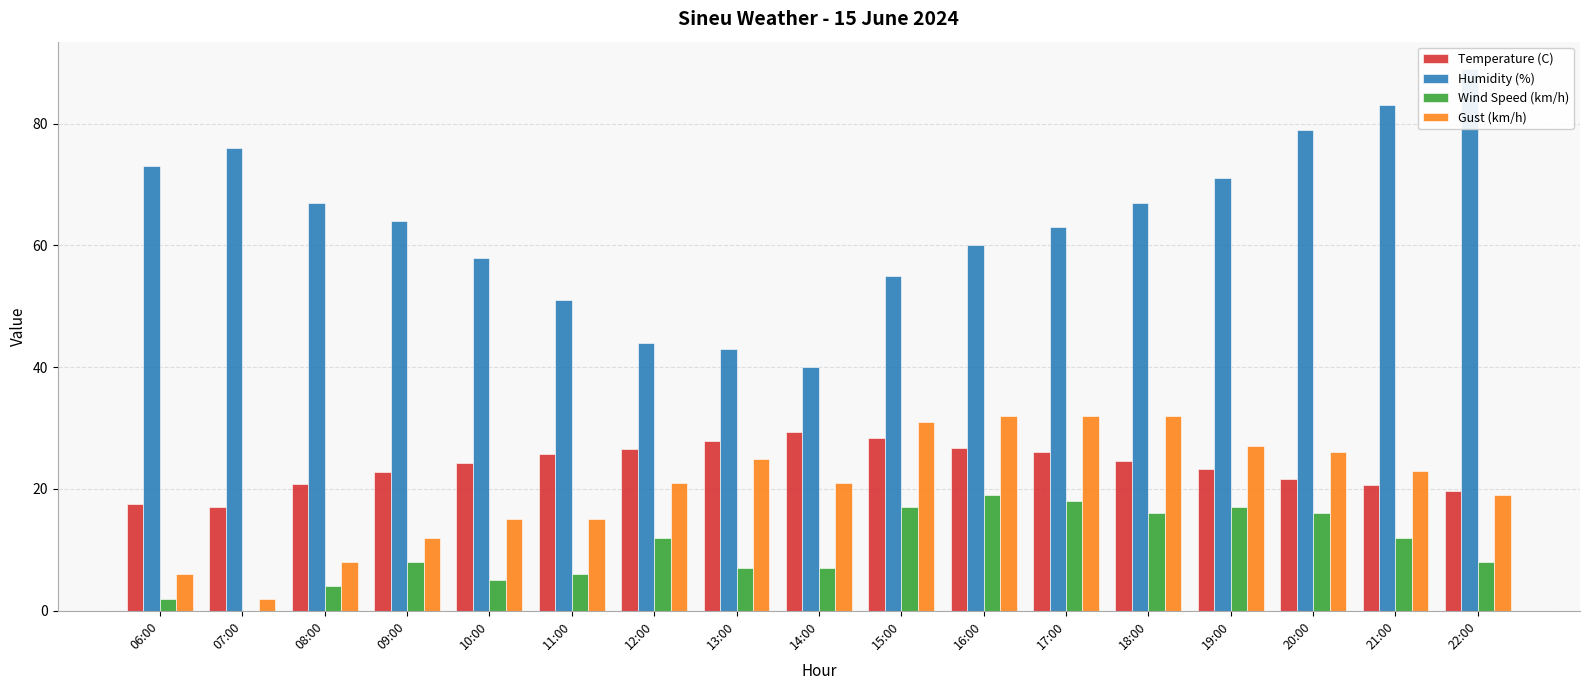

What is the sum of all Gust (km/h) values?

347.0